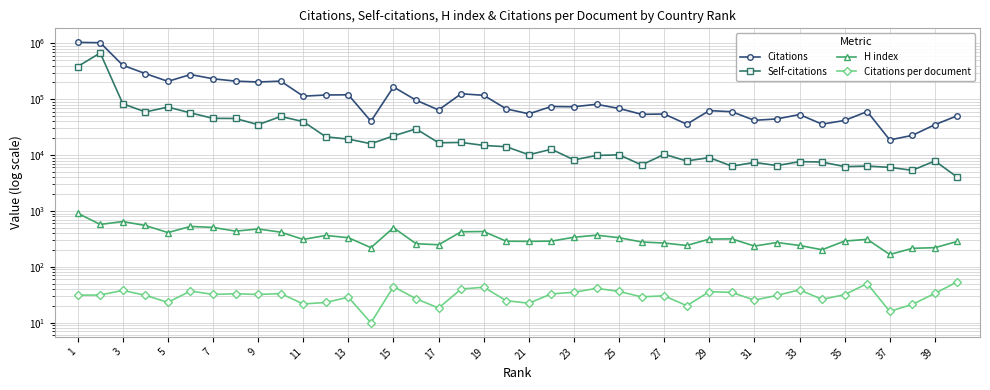

True or false: Self-citations and Citations per document cross at least once.

False